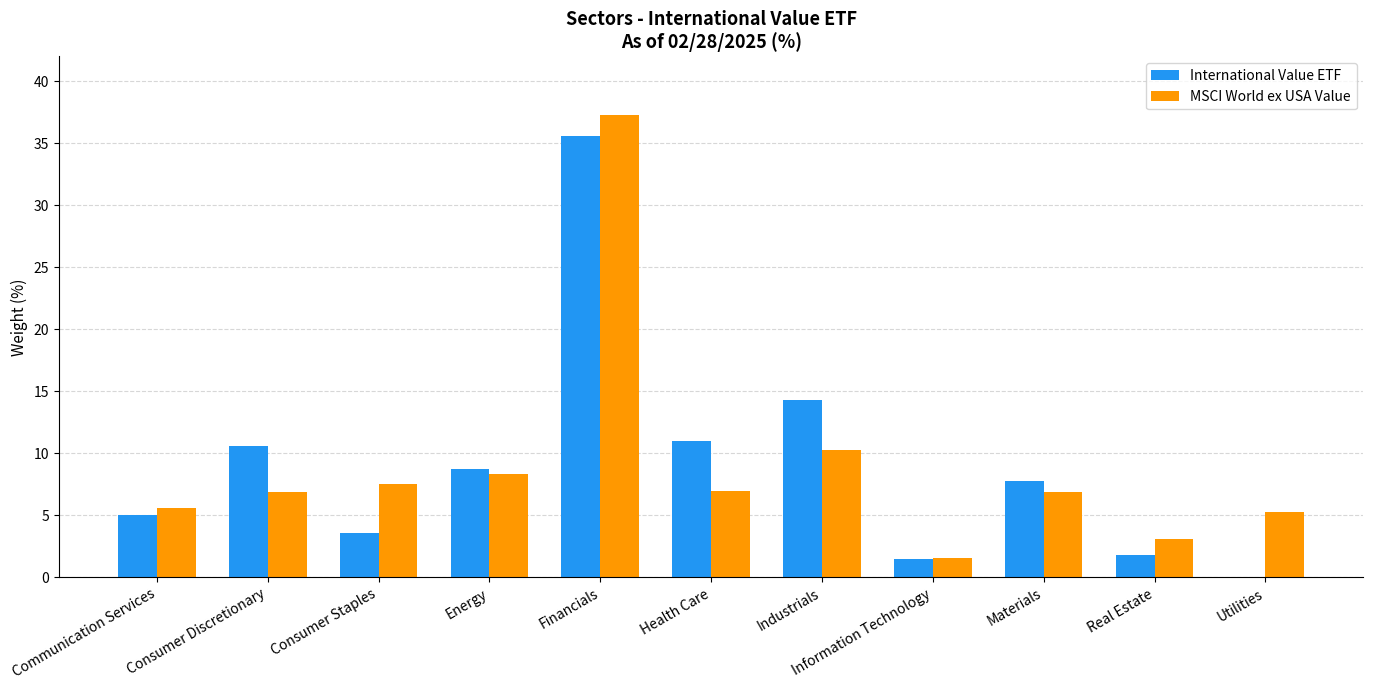

At which category is the sum across all series the highest?

Financials